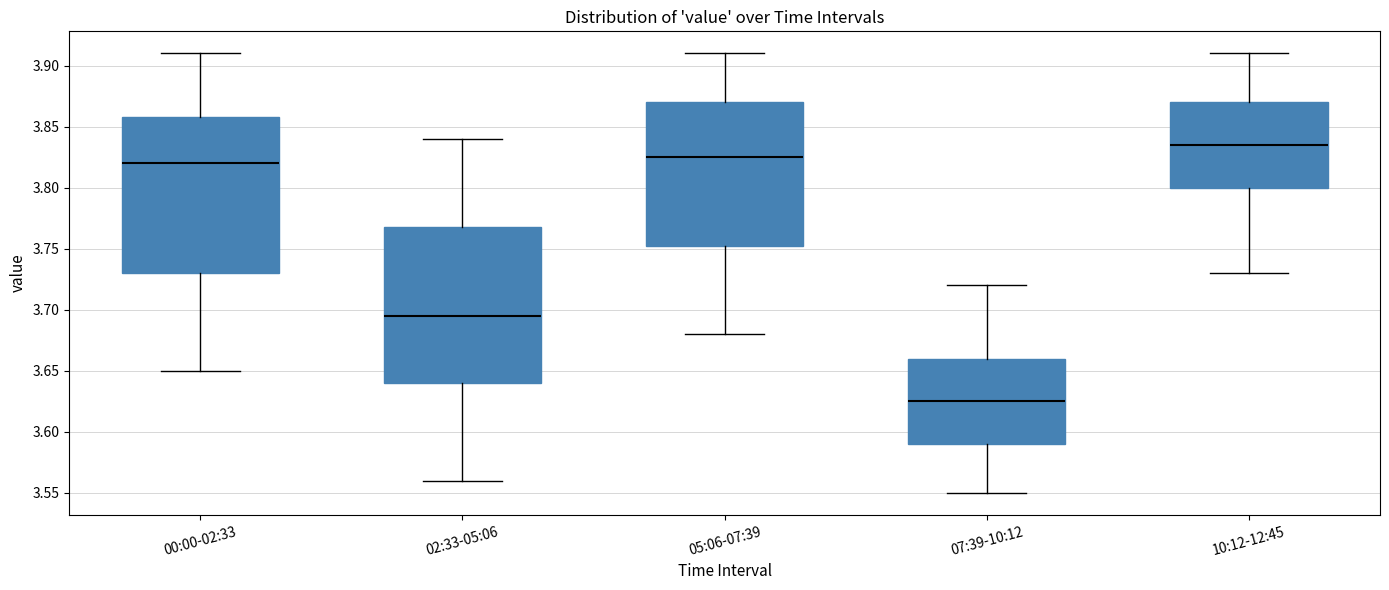

Reading left to right, transcribe this box plot: for each box, give where its median line is, the range the box spans, and where its two whiskers end, as read against the y-axis. The values are not printed on the chart, so give them approximately, as read against the axis.

00:00-02:33: median 3.820, box 3.730 to 3.860, whiskers 3.650 to 3.910
02:33-05:06: median 3.695, box 3.640 to 3.770, whiskers 3.560 to 3.840
05:06-07:39: median 3.825, box 3.755 to 3.870, whiskers 3.680 to 3.910
07:39-10:12: median 3.625, box 3.590 to 3.660, whiskers 3.550 to 3.720
10:12-12:45: median 3.835, box 3.800 to 3.870, whiskers 3.730 to 3.910